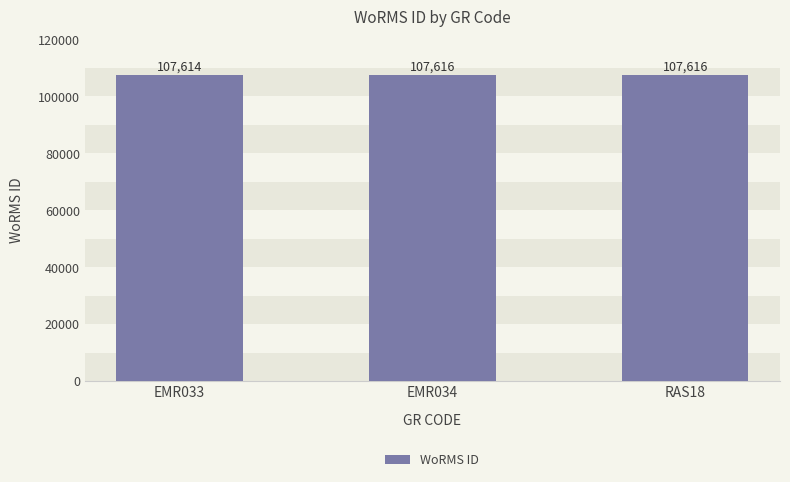

Is it true that the value at EMR033 is 107614?

True